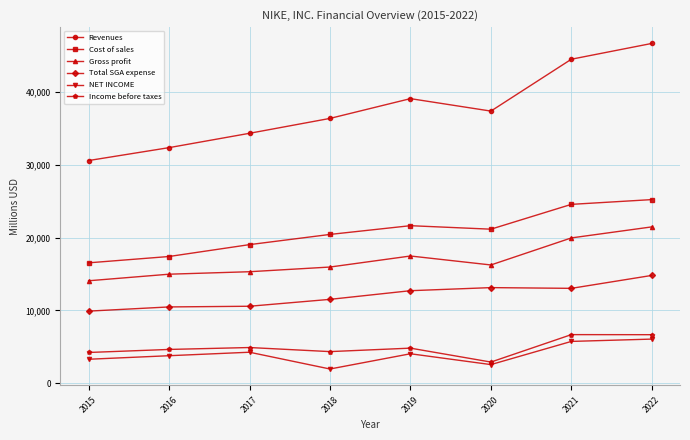

At 2022, list the series in order from largest to smallest.

Revenues, Cost of sales, Gross profit, Total SGA expense, Income before taxes, NET INCOME